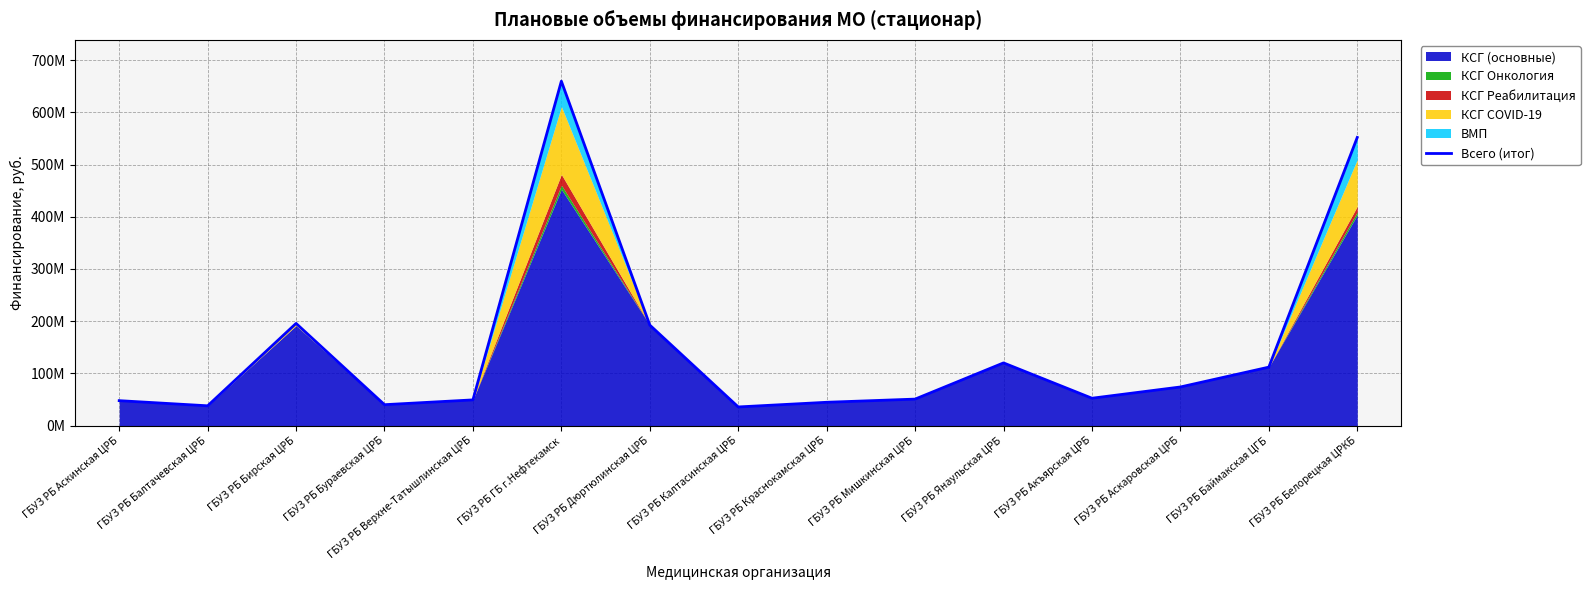

Which label corresponds to the largest value in the chart?

ГБУЗ РБ ГБ г.Нефтекамск